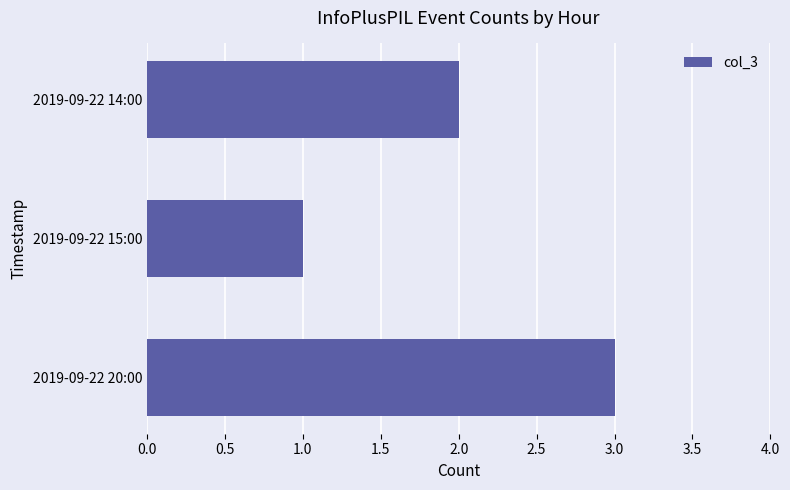

Which label corresponds to the smallest value in the chart?

2019-09-22 15:00